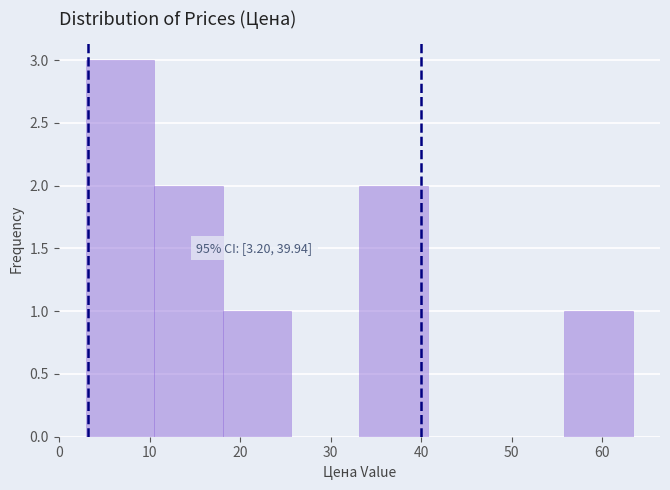

Over which range of the x-axis is the bar tallest?

3 to 11